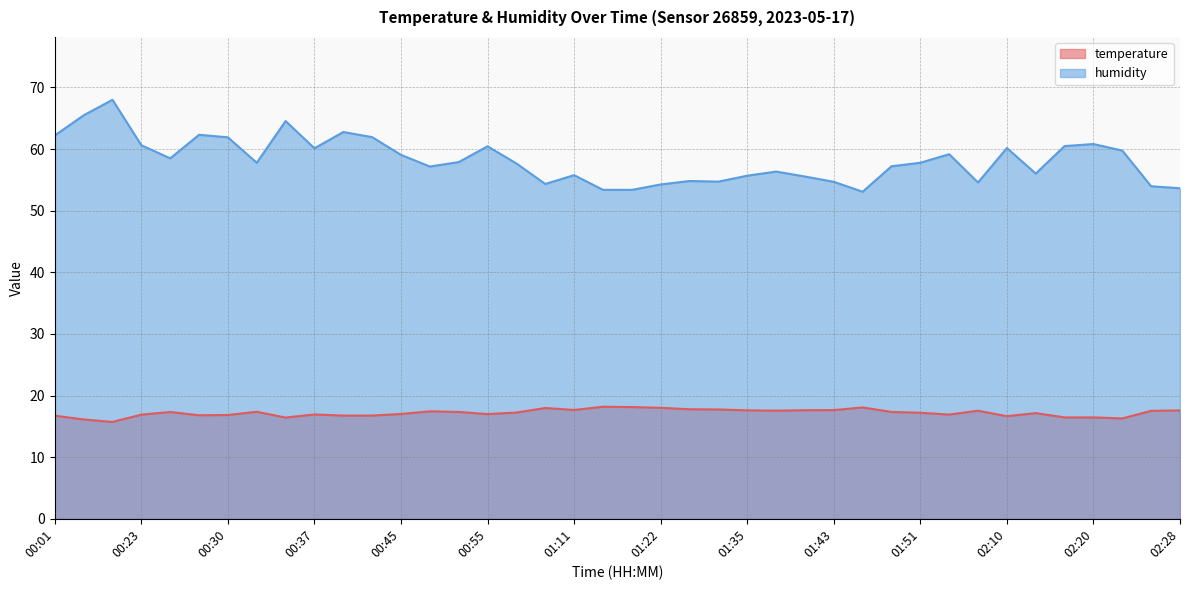

Is the value of humidity at 00:32 greater than the value of temperature at 02:15?

Yes